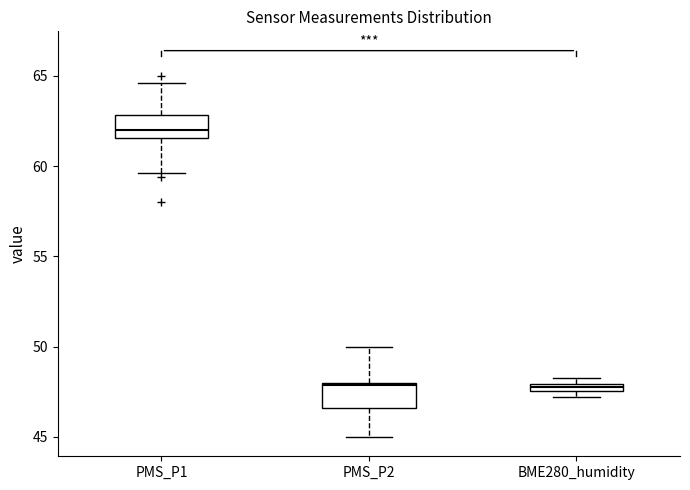

Where is the lower edge of the box for BME280_humidity on the y-axis? The values are not printed on the chart, so give them approximately, as read against the axis.

47.5